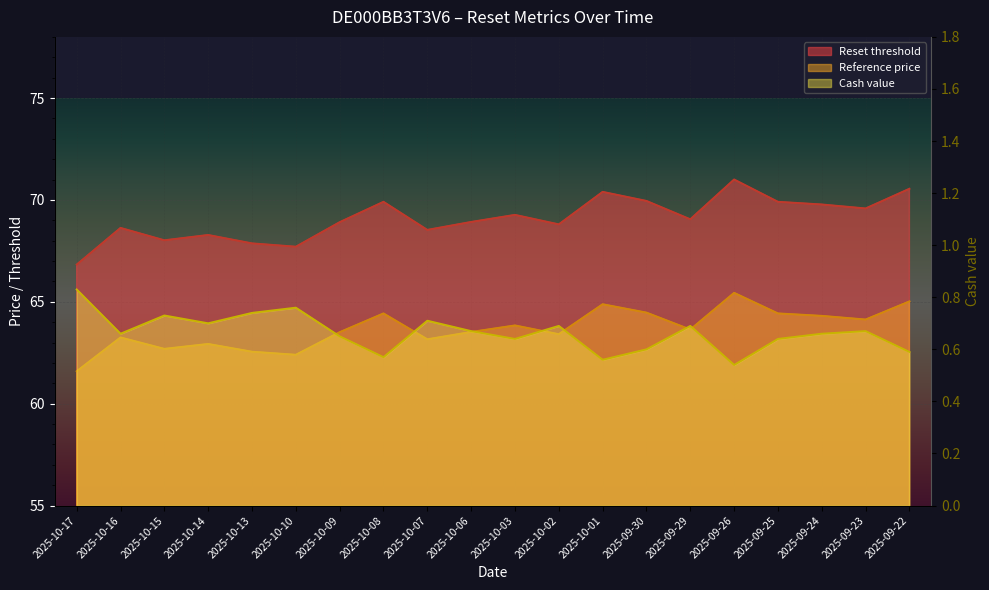

Reading right to left, transcribe all the data shown in this chart.

Reset threshold: 70.5	69.6	69.8	69.9	71.0	69.0	70.0	70.4	68.8	69.3	68.9	68.5	69.9	68.9	67.7	67.9	68.3	68.0	68.6	66.8
Reference price: 65.0	64.1	64.3	64.4	65.4	63.6	64.5	64.9	63.4	63.8	63.5	63.2	64.4	63.5	62.4	62.5	62.9	62.7	63.2	61.6
Cash value: 0.6	0.7	0.7	0.6	0.5	0.7	0.6	0.6	0.7	0.6	0.7	0.7	0.6	0.7	0.8	0.7	0.7	0.7	0.7	0.8